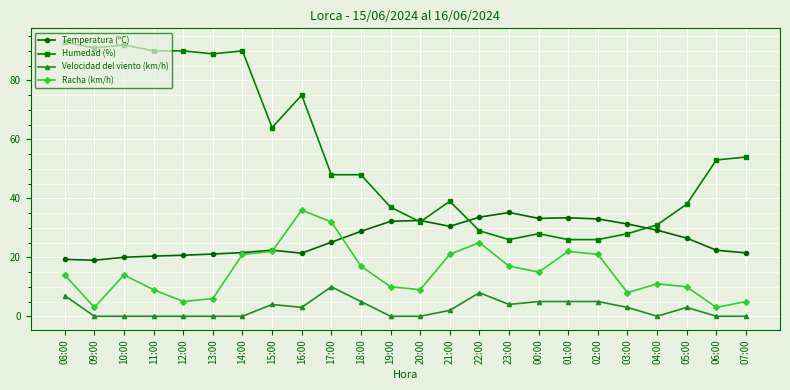

The value of Humedad (%) at 21:00 is 39.0. True or false?

True